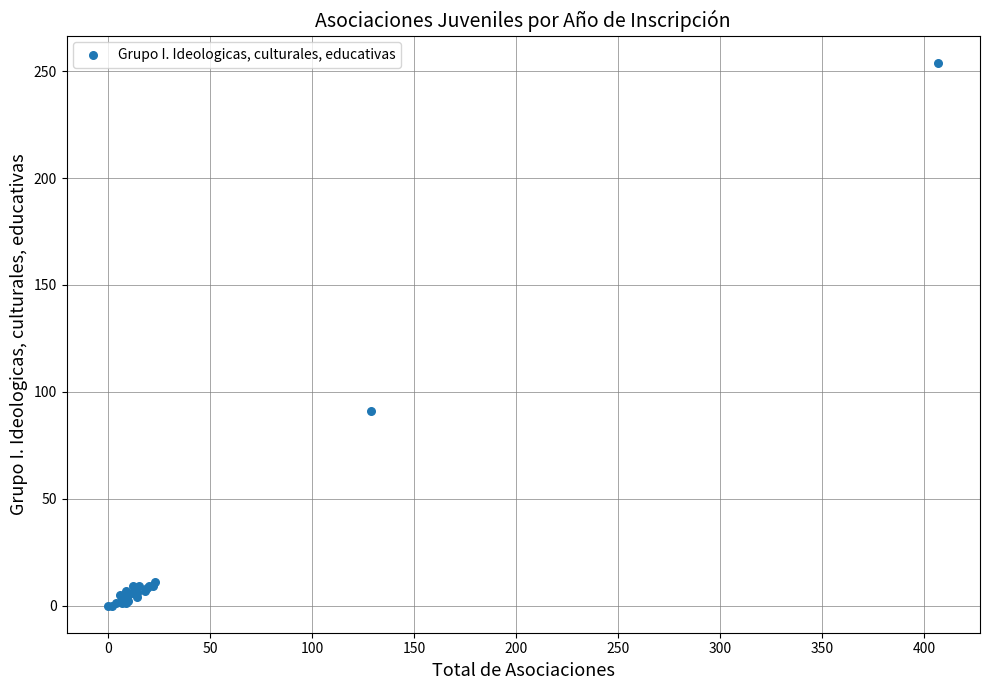

What Y value in the scatter plot is closest to 127?

91